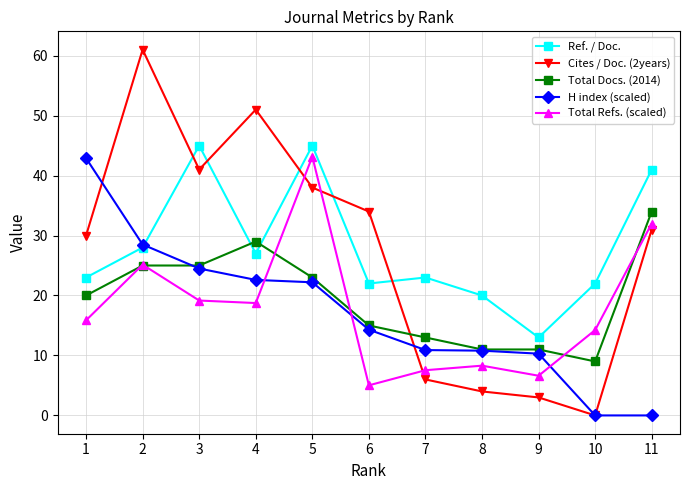

At how many categories does at least one series exceed 10?

11